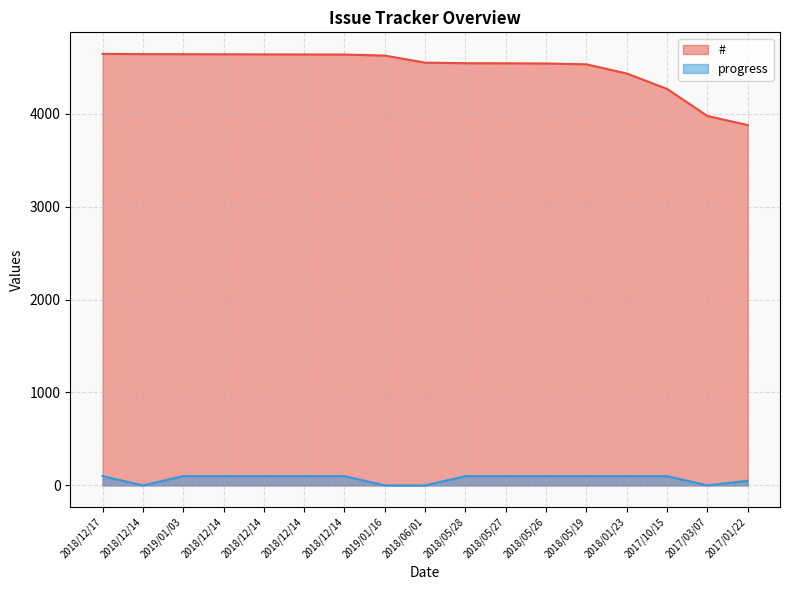

Between 2018/12/14 and 2018/01/23, which series saw the biggest shift?

#